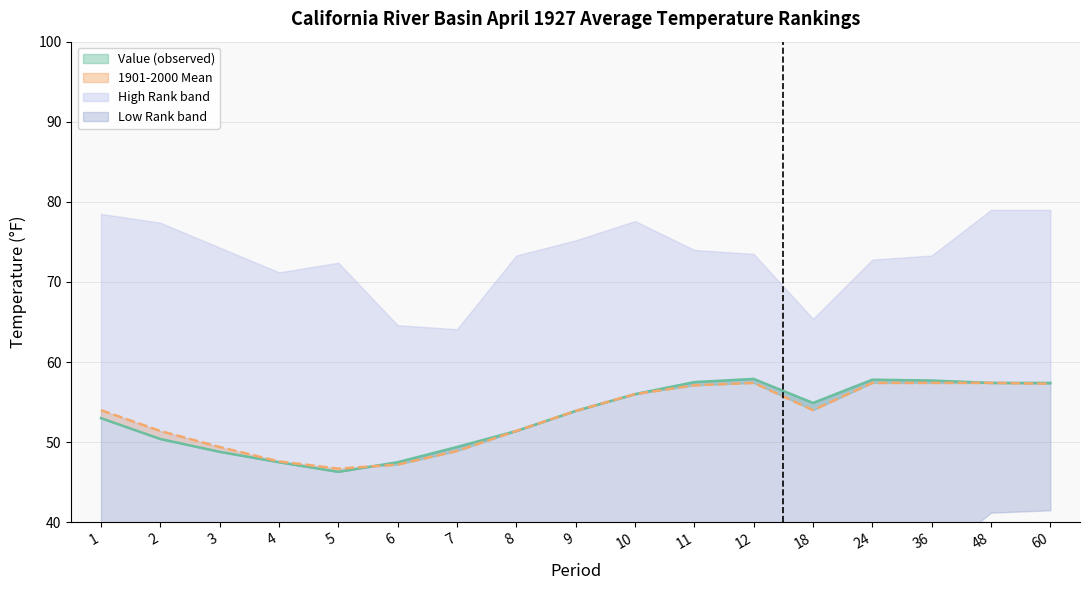

How many intersections are there between 1901-2000 Mean and Value?

1